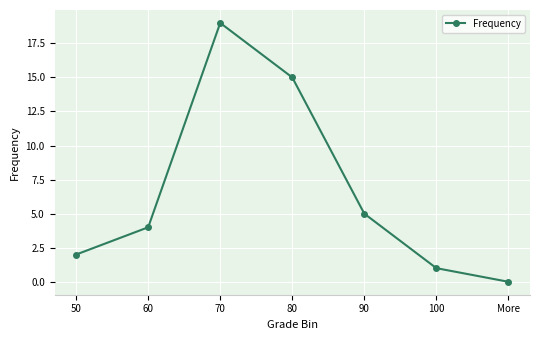

Between More and 100, which is larger?

100